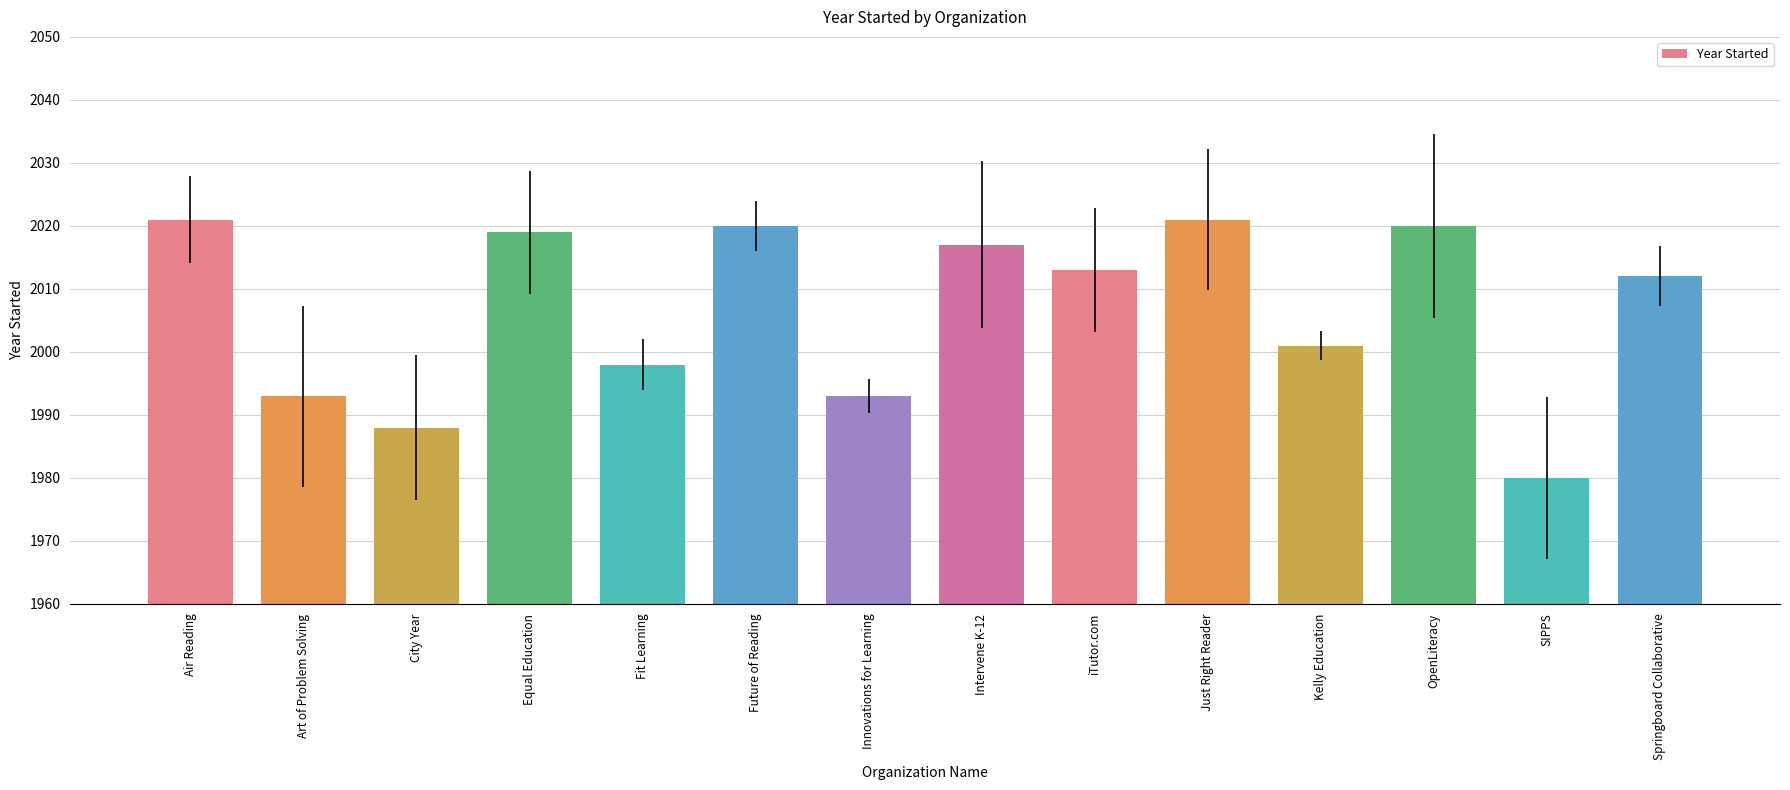

Which category has the lowest value across all series?

SIPPS